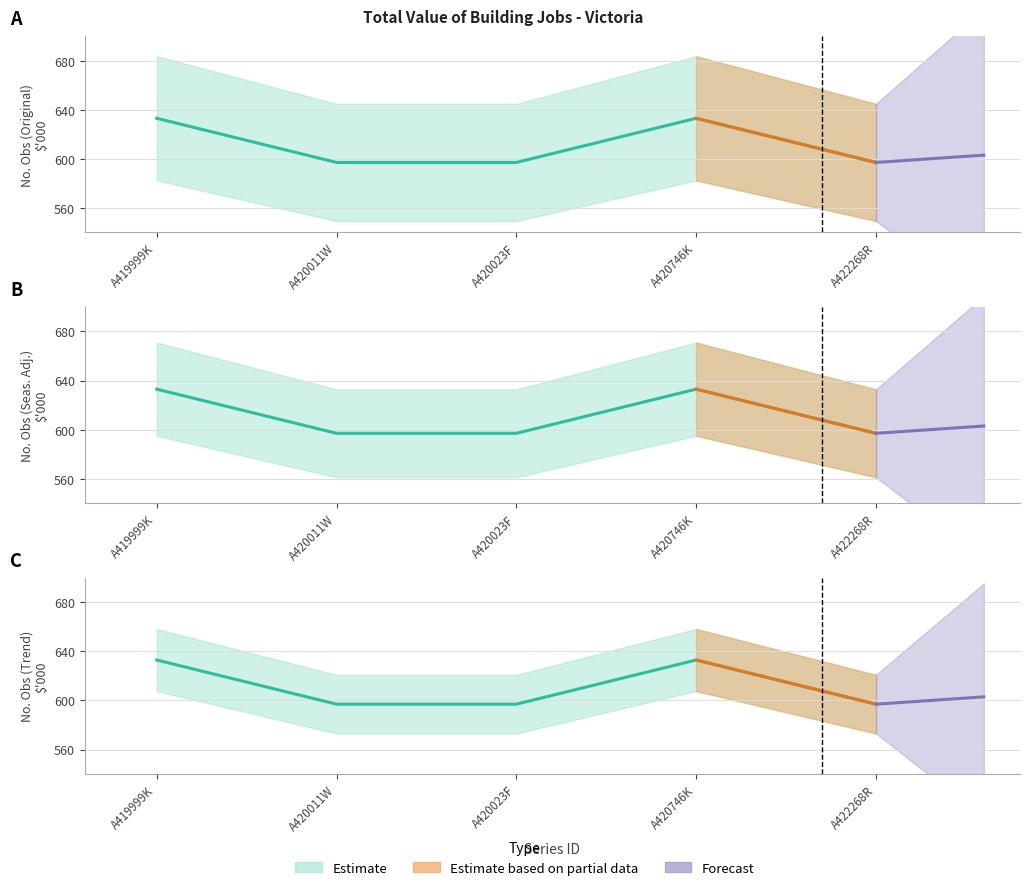

How many data points does each series have?

5